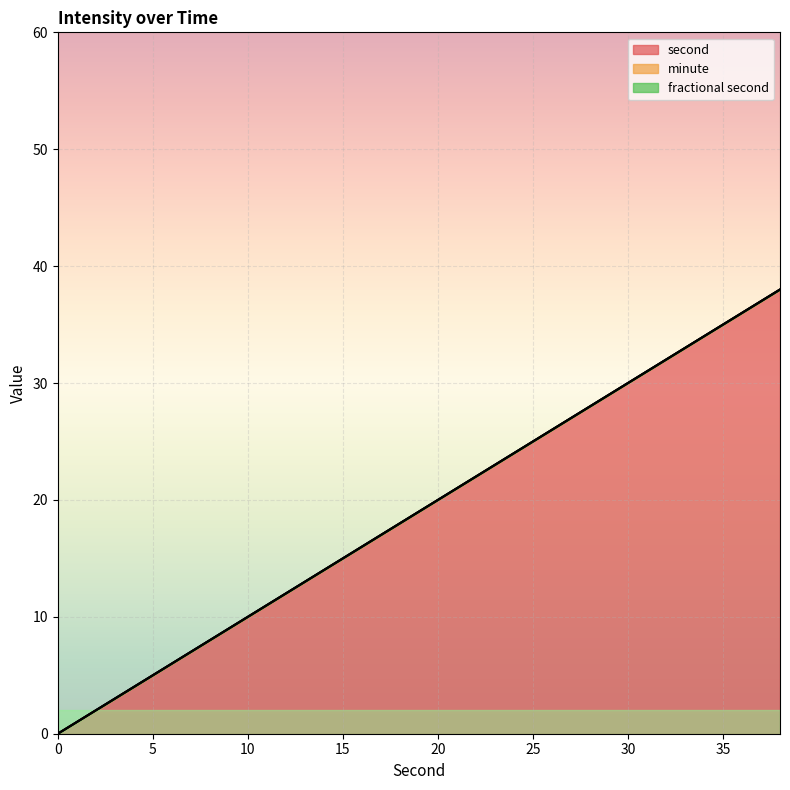

What is the average value of the second series?

19